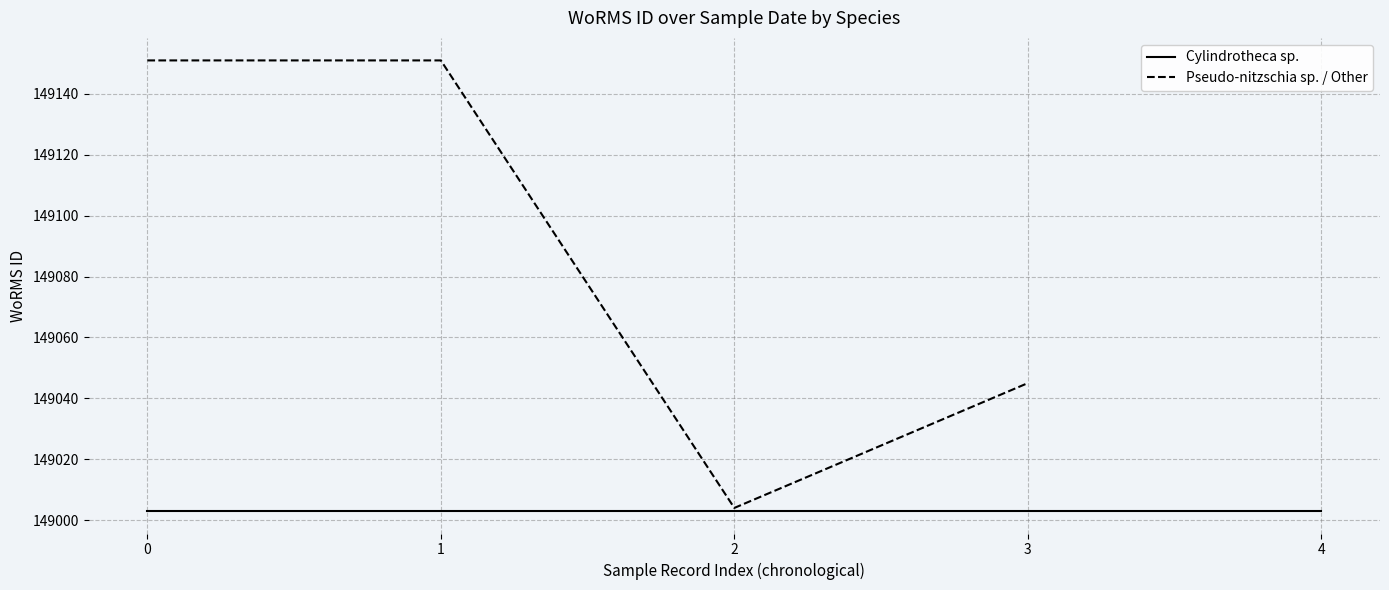

True or false: there are more than 2 points higher than both neighbors.

False